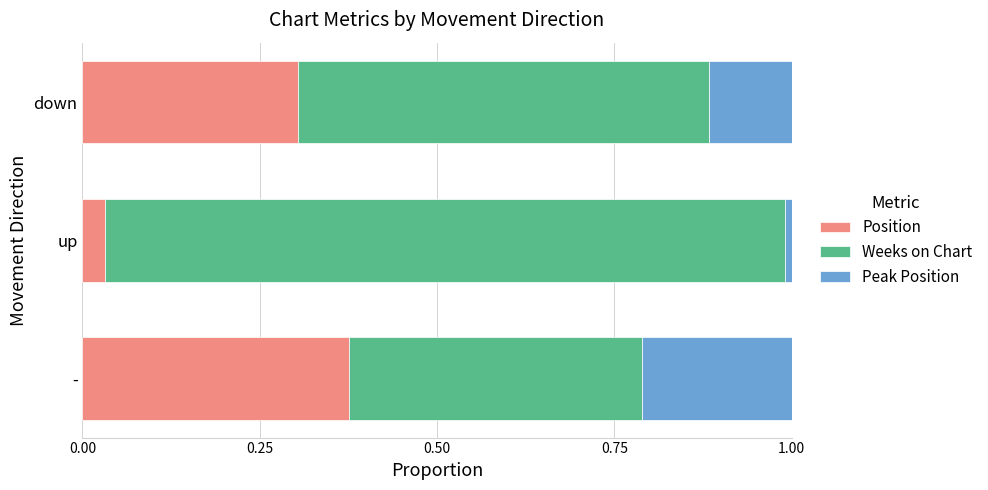

What is the difference between the maximum and minimum values in the Position series?

0.3